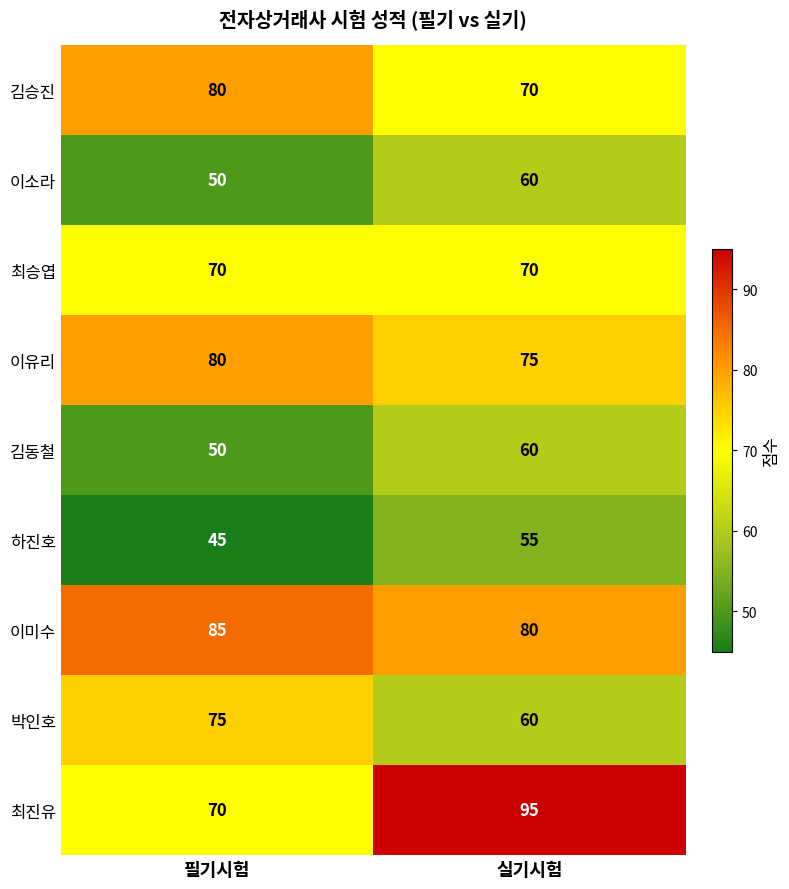

Reading left to right, transcribe all the data shown in this chart.

김승진: 필기시험=80	실기시험=70
이소라: 필기시험=50	실기시험=60
최승엽: 필기시험=70	실기시험=70
이유리: 필기시험=80	실기시험=75
김동철: 필기시험=50	실기시험=60
하진호: 필기시험=45	실기시험=55
이미수: 필기시험=85	실기시험=80
박인호: 필기시험=75	실기시험=60
최진유: 필기시험=70	실기시험=95